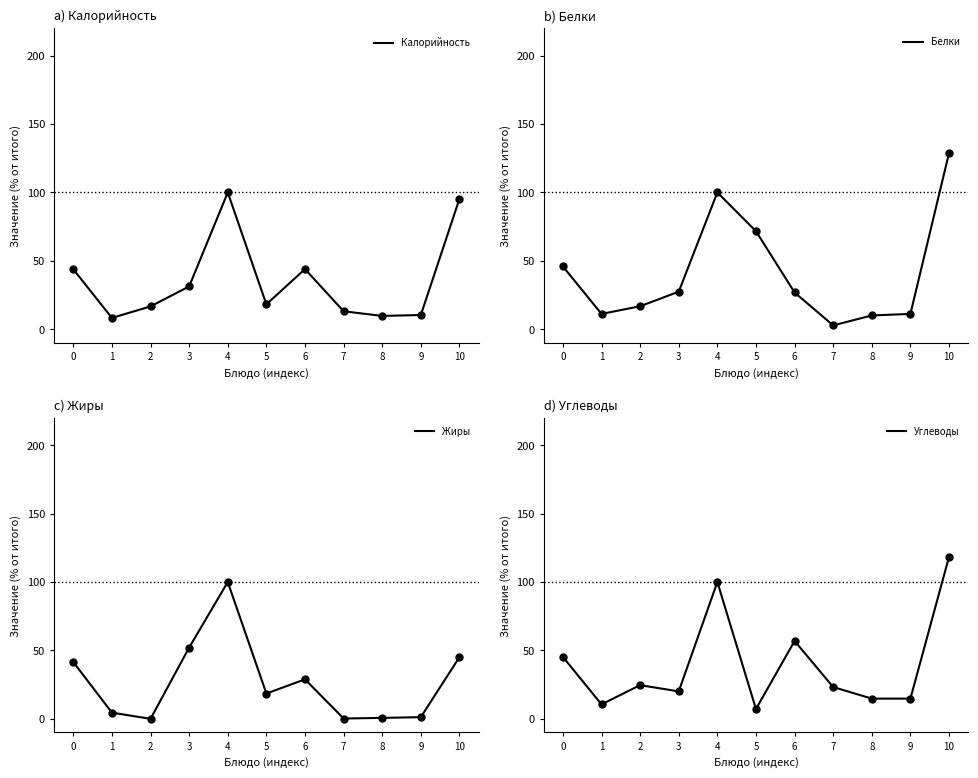

At how many categories does at least one series exceed 44?

6